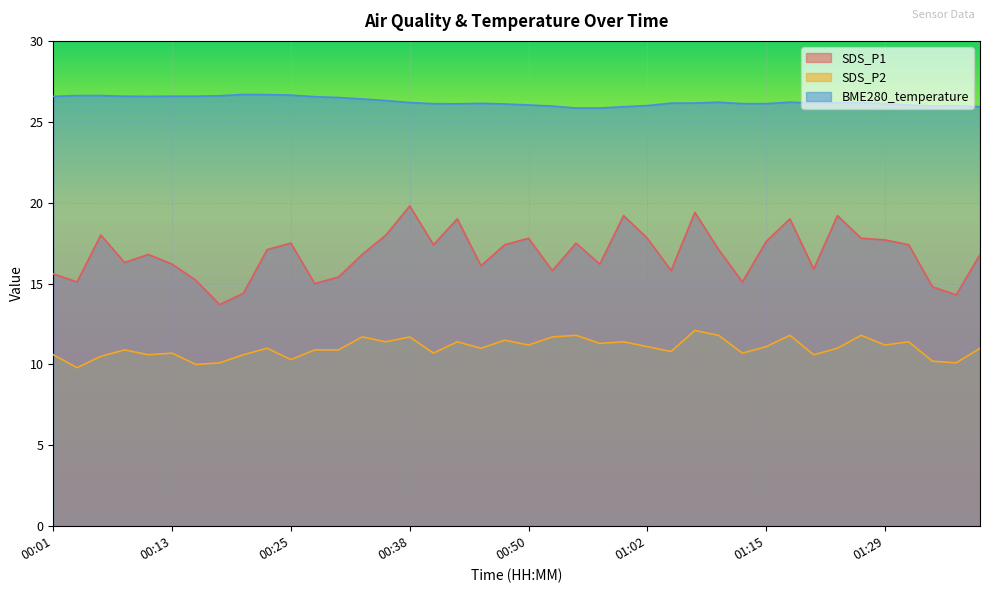

What is the label of the 18th point from the left?

00:43